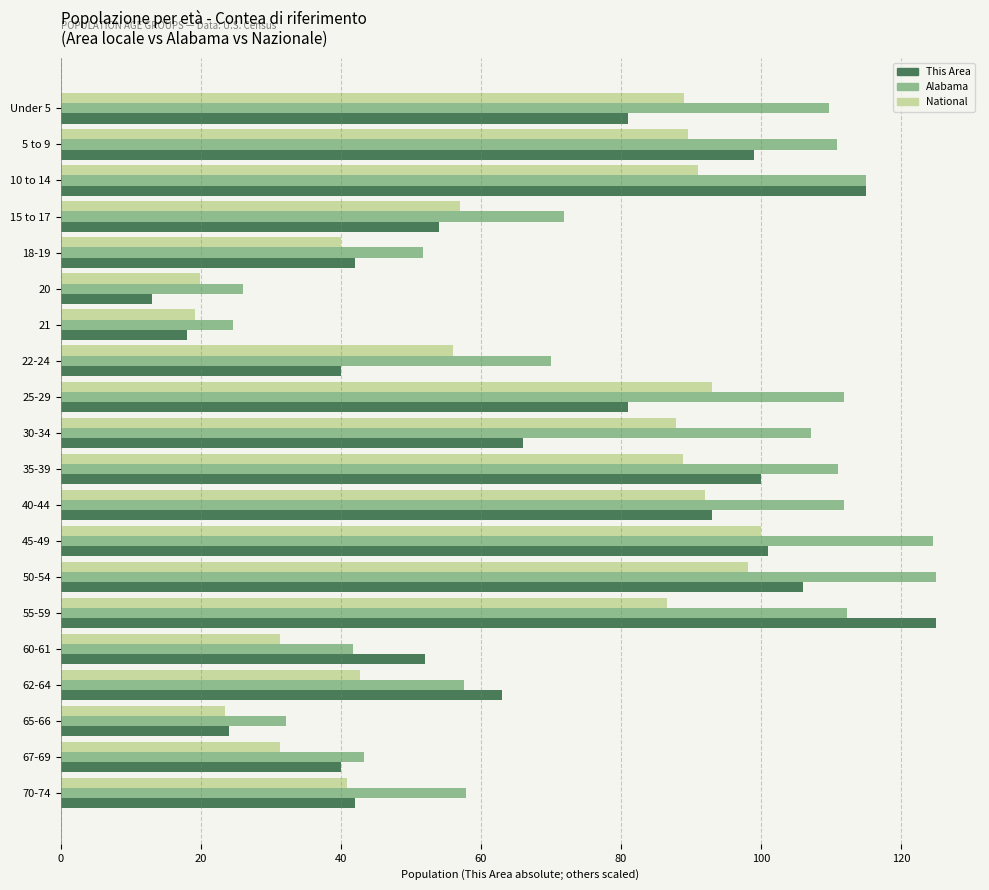

The value of National at 20 is 19.9. True or false?

True